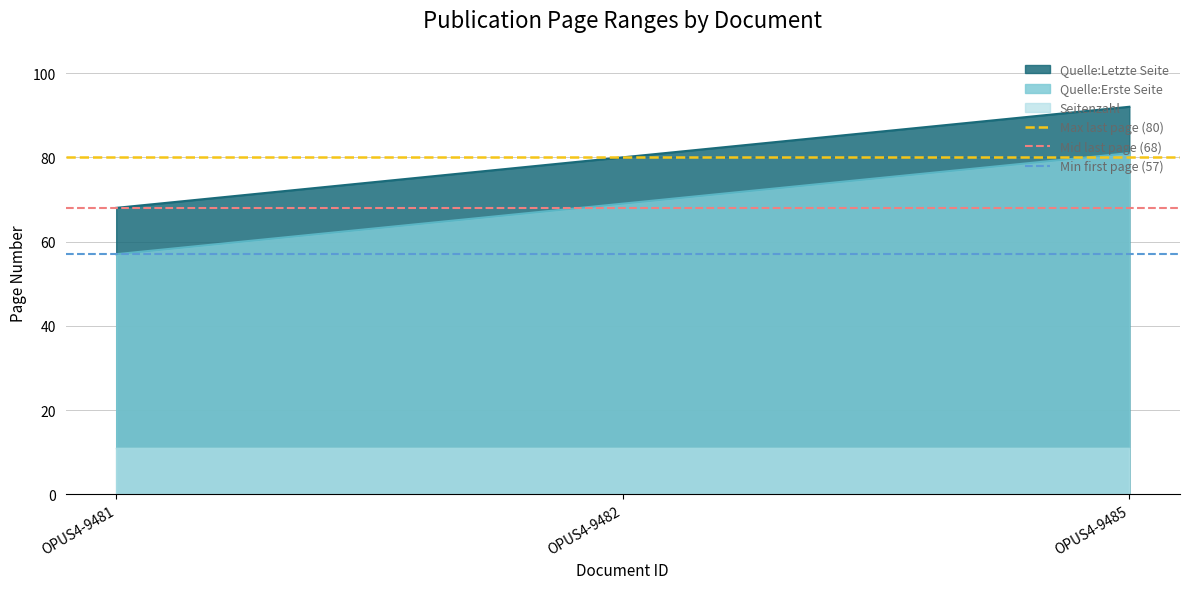

Rank the series at OPUS4-9481 from highest to lowest value.

Max last page (80), Mid last page (68), Min first page (57)